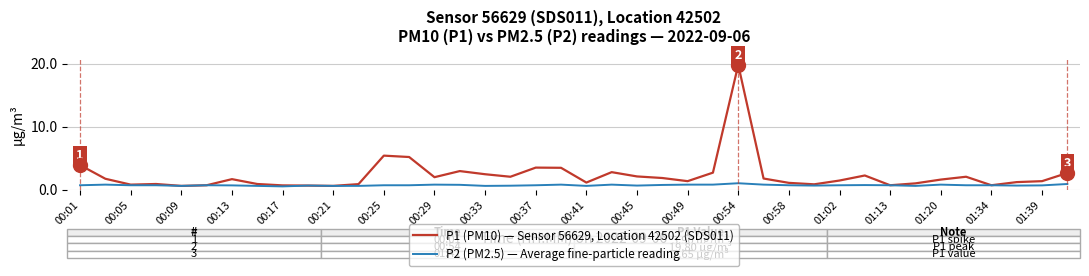

What are all the series names shown in the legend?

P1 (PM10) — Sensor 56629, Location 42502 (SDS011), P2 (PM2.5) — Average fine-particle reading